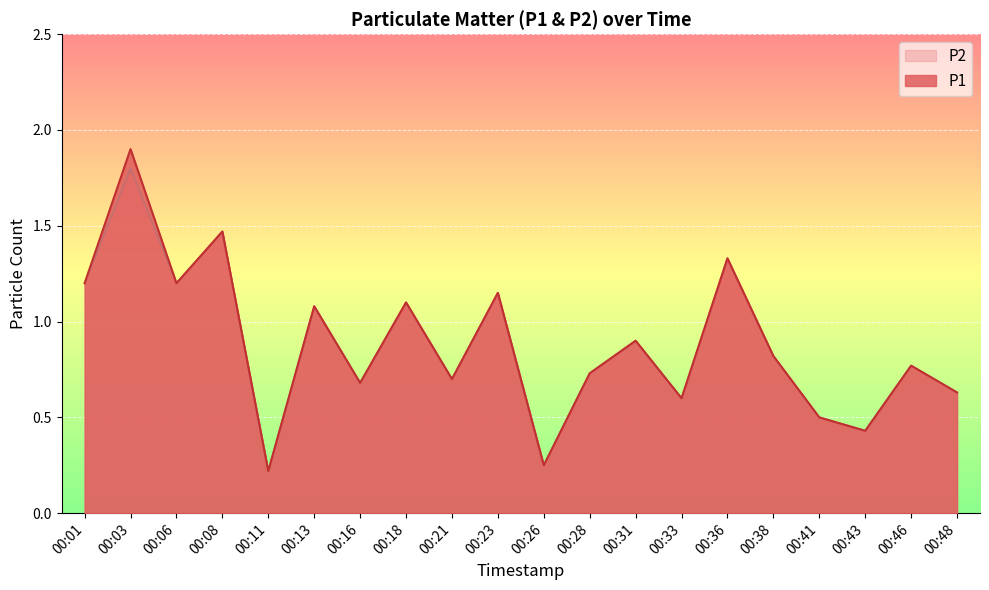

True or false: P2 and P1 cross at least once.

False